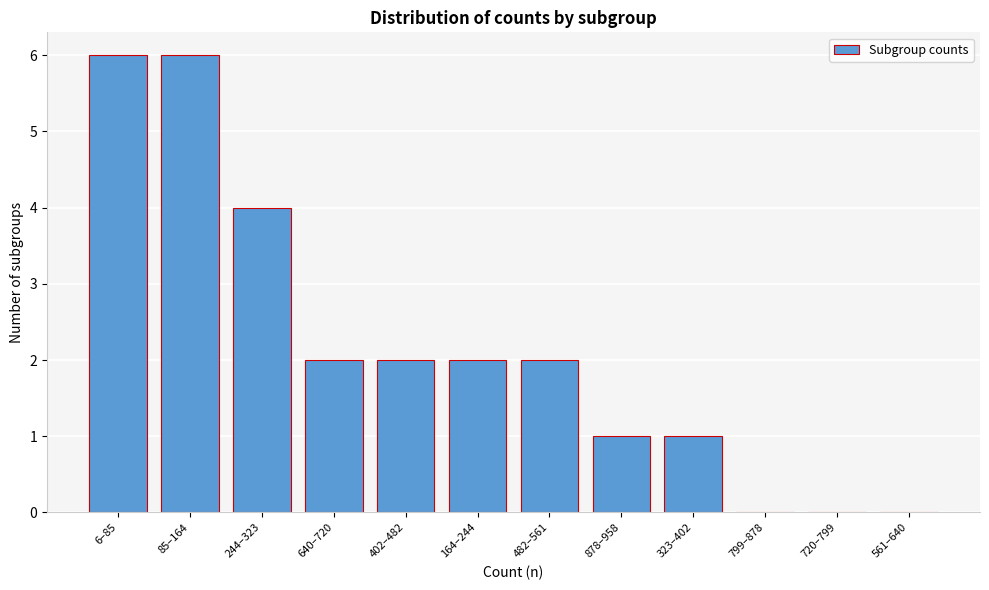

Reading left to right, list all the values displayed in this chart.

6–85=6	85–164=6	244–323=4	640–720=2	402–482=2	164–244=2	482–561=2	878–958=1	323–402=1	799–878=0	720–799=0	561–640=0